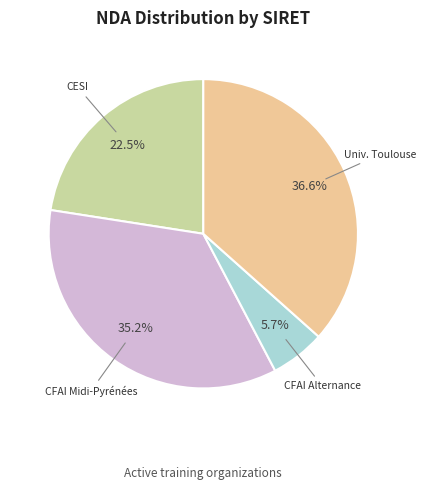

Is there any slice that represents more than half of the pie?

No